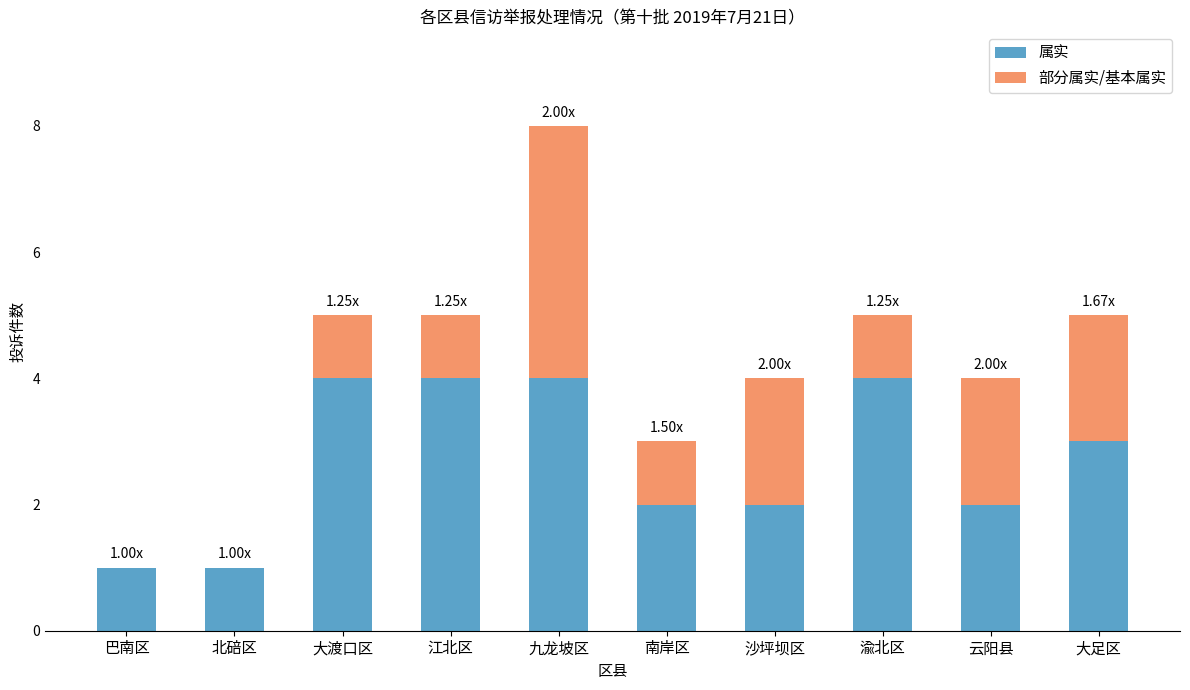

What is the total value across all series at 大渡口区?

5